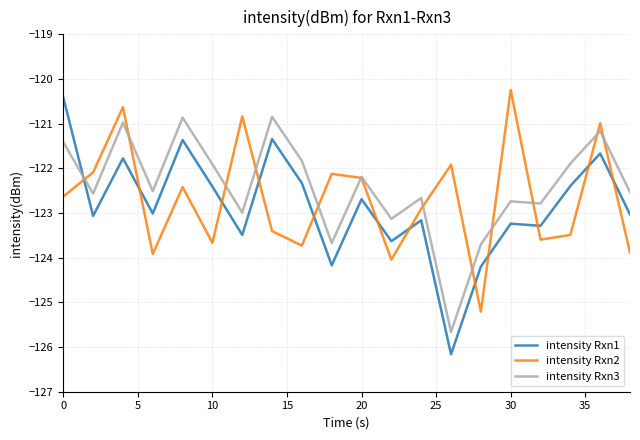

What is the greatest value displayed?

-120.2